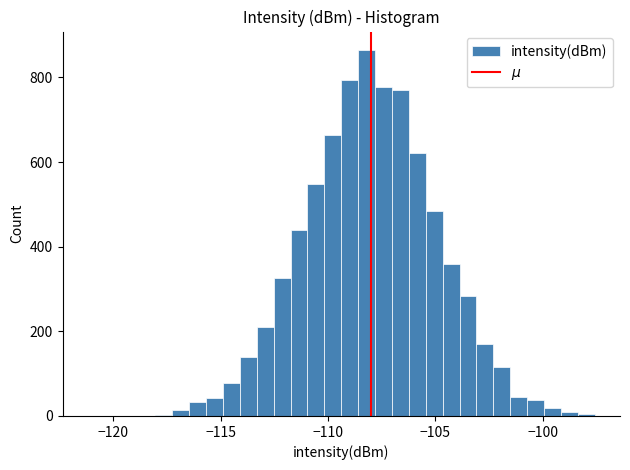

Around what value on the x-axis is the tallest bar? Give the approximate position of its centre, as read against the axis.

-108.0